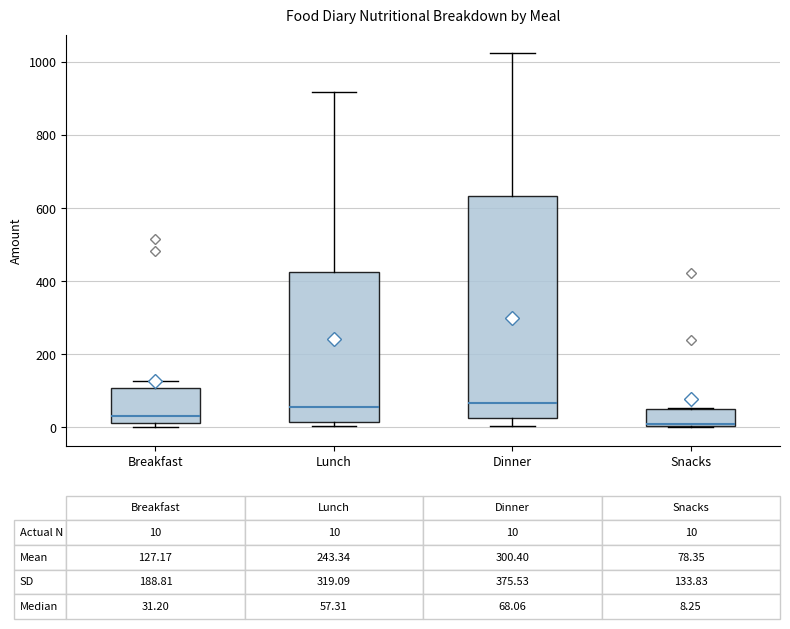

Which box is the tallest, from its lower edge to its upper edge?

Dinner